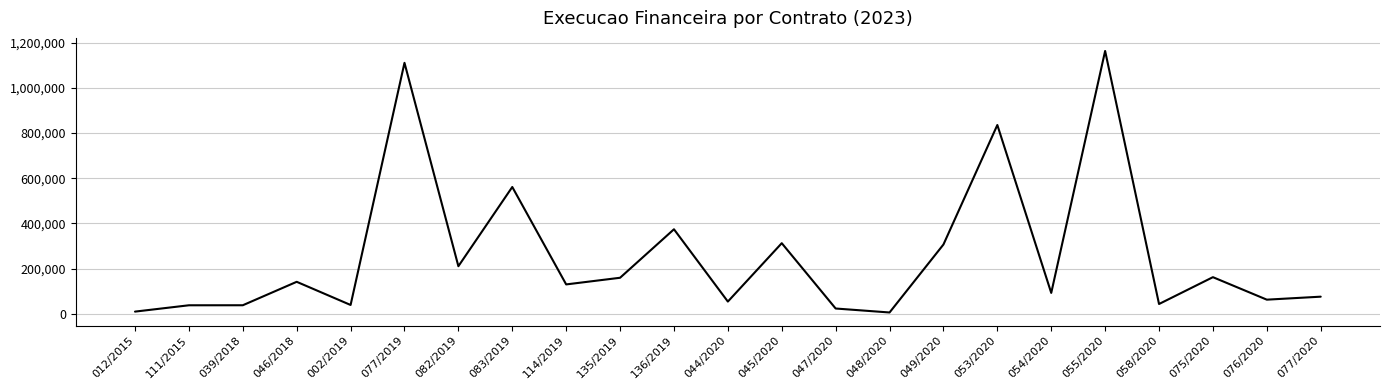

Does the chart display data point markers on the line(s)?

No